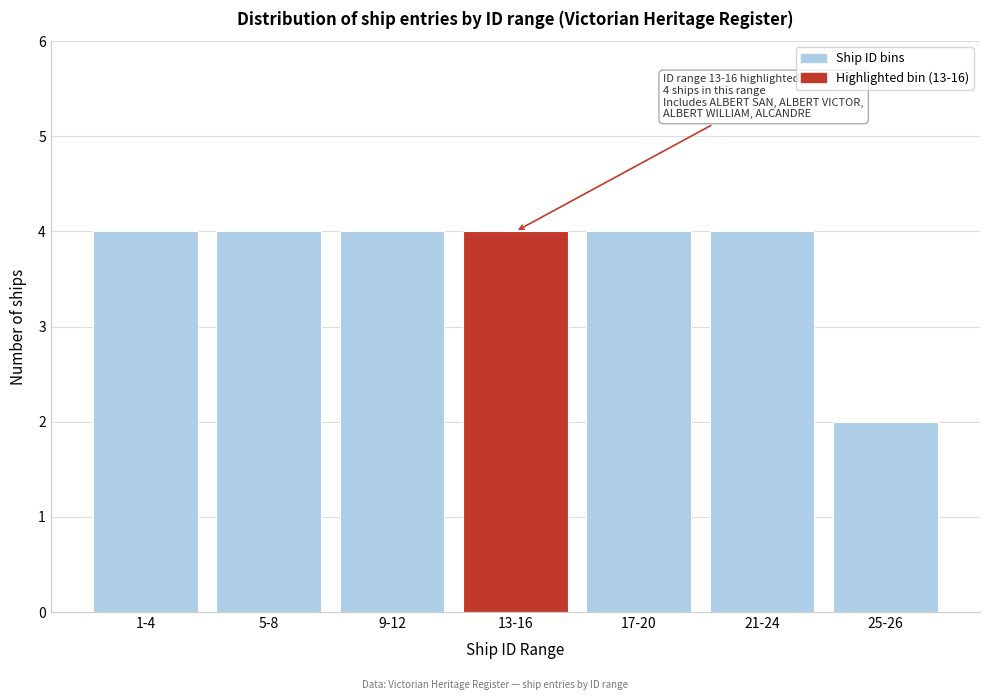

Reading left to right, extract all data points from this chart.

1-4=4	5-8=4	9-12=4	13-16=4	17-20=4	21-24=4	25-26=2